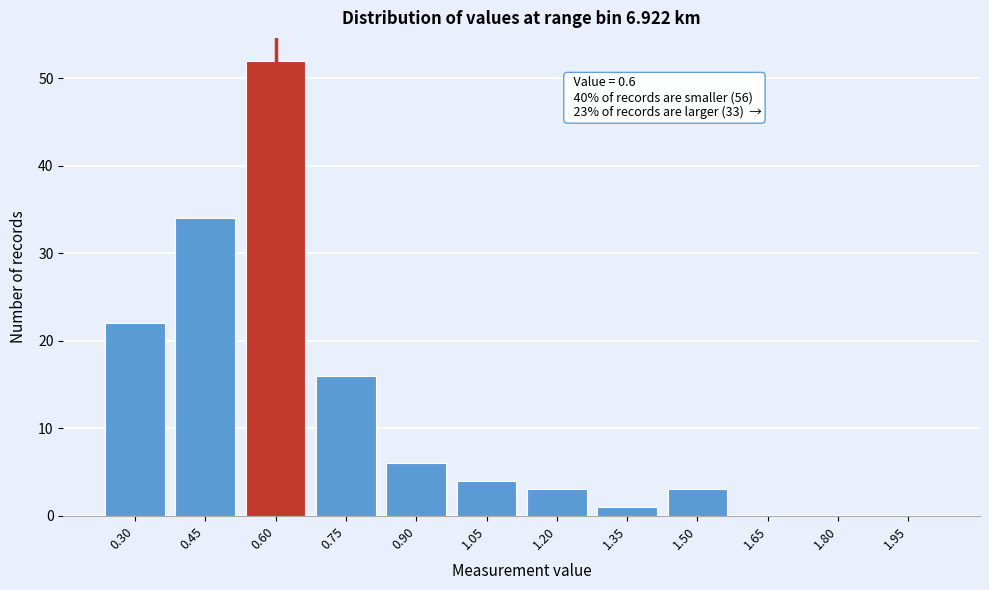

Reading left to right, what are all the values shown in this chart?

0.30=22	0.45=34	0.60=52	0.75=16	0.90=6	1.05=4	1.20=3	1.35=1	1.50=3	1.65=0	1.80=0	1.95=0